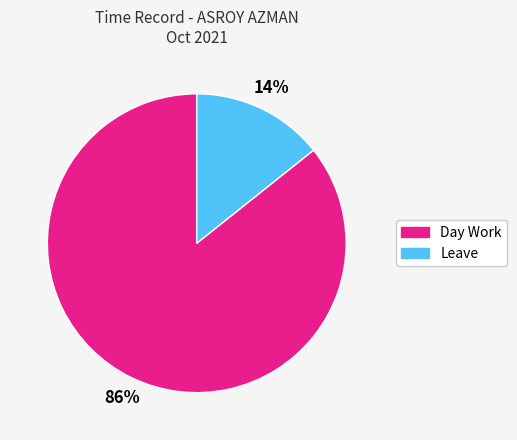

How many slices are in this pie chart?

2